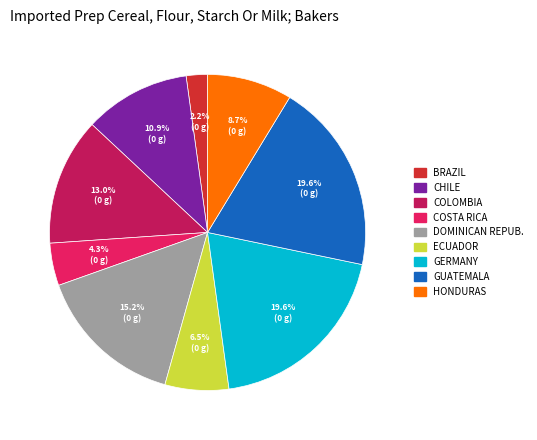

To the nearest percent, what is the difference between the largest and smallest slice percentages?

17%